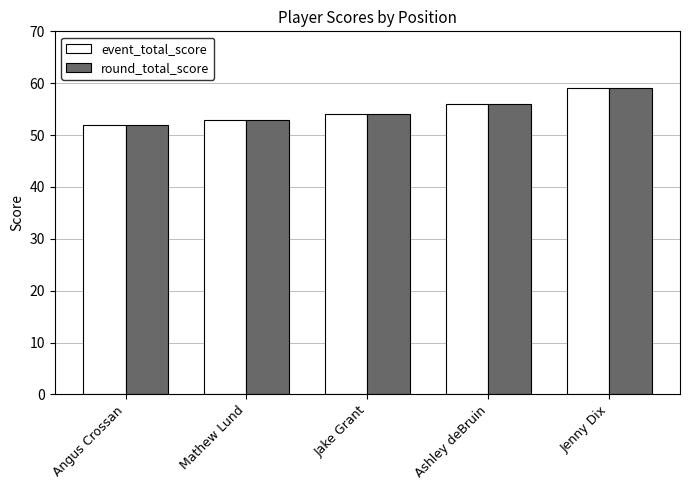

What is the sum of the round_total_score values at Jenny Dix and Mathew Lund?

112